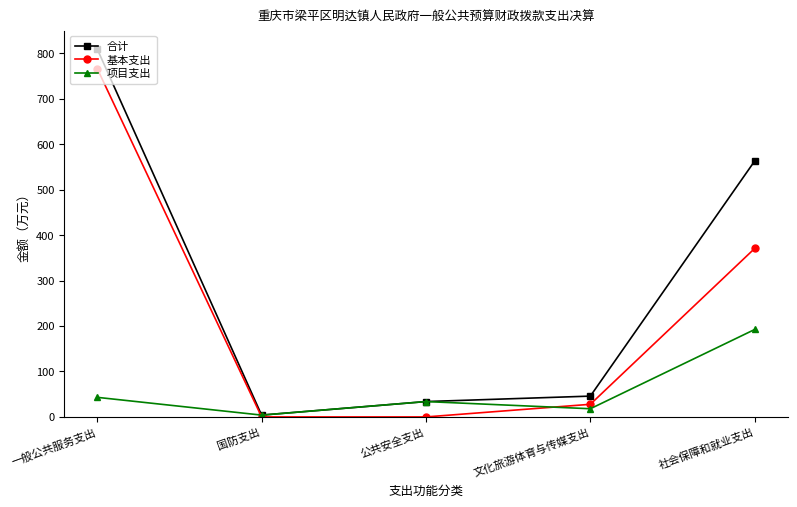

Rank the series at 社会保障和就业支出 from highest to lowest value.

合计, 基本支出, 项目支出